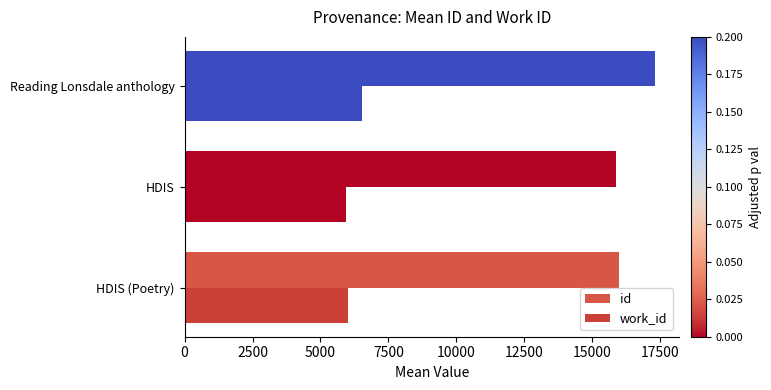

How many distinct data groups are displayed?

2